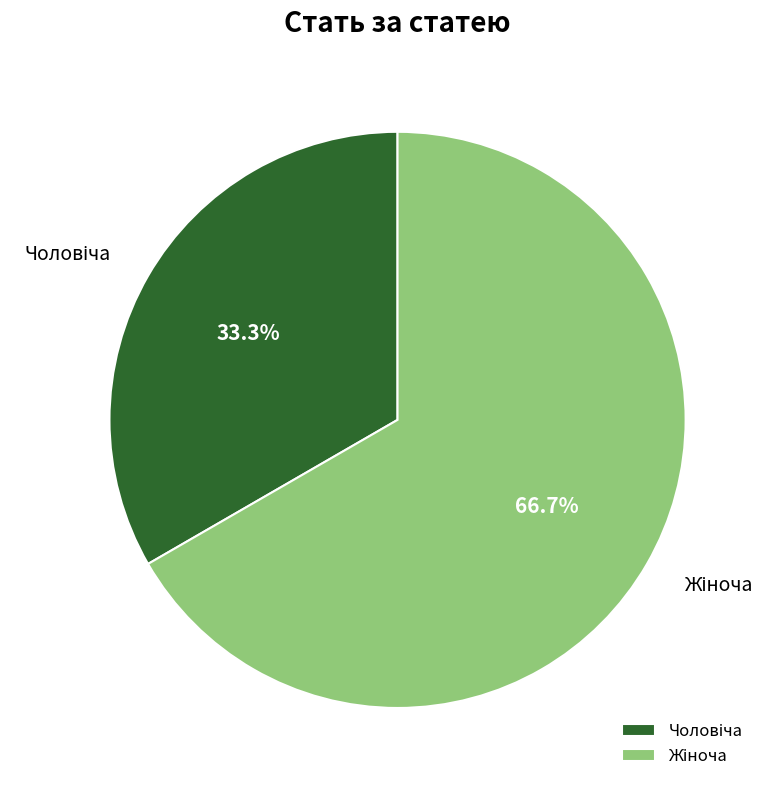

Is there any slice that represents more than half of the pie?

Yes